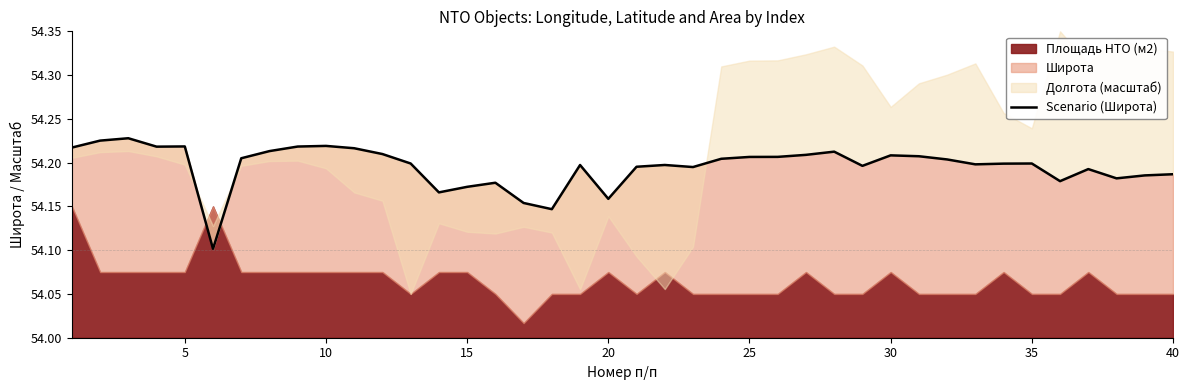

Which has a higher value, 15 or 20?

15